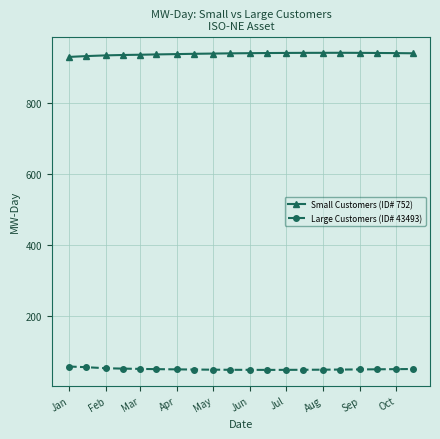

What is the average value of the Small Customers (ID# 752) series?

938.7